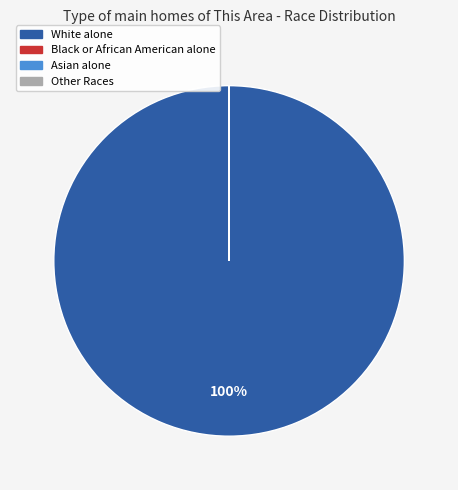

To the nearest percent, what is the difference between the largest and smallest slice percentages?

100%